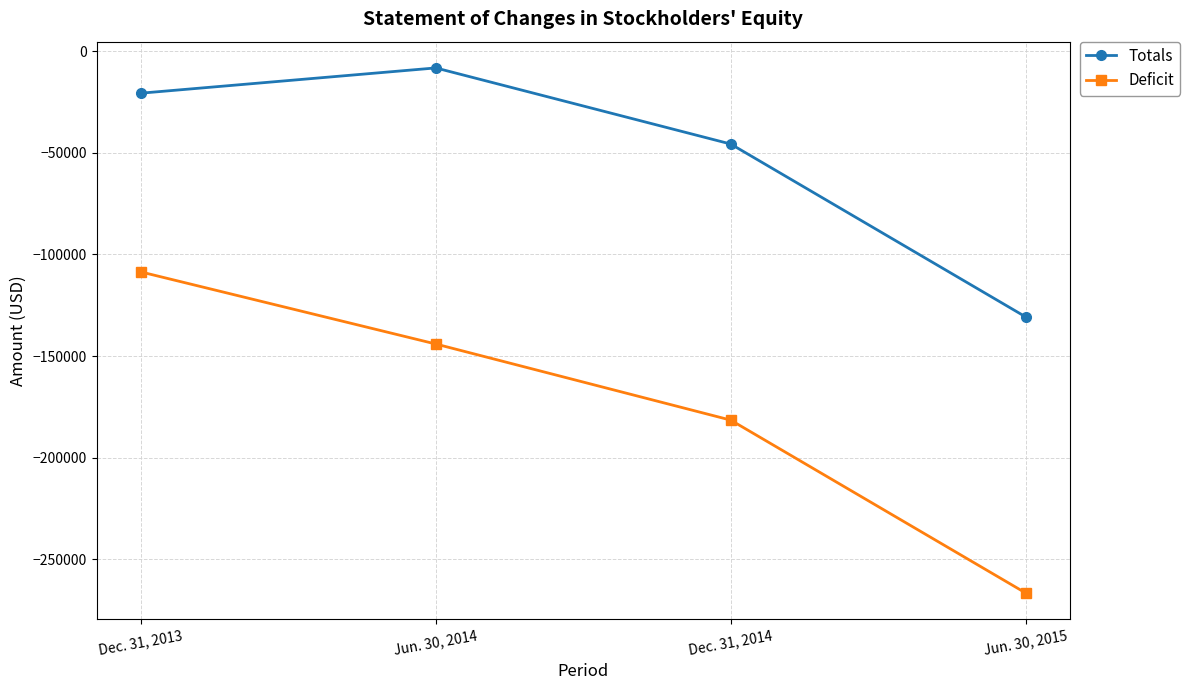

The value of Deficit at Dec. 31, 2014 is -181530. True or false?

True